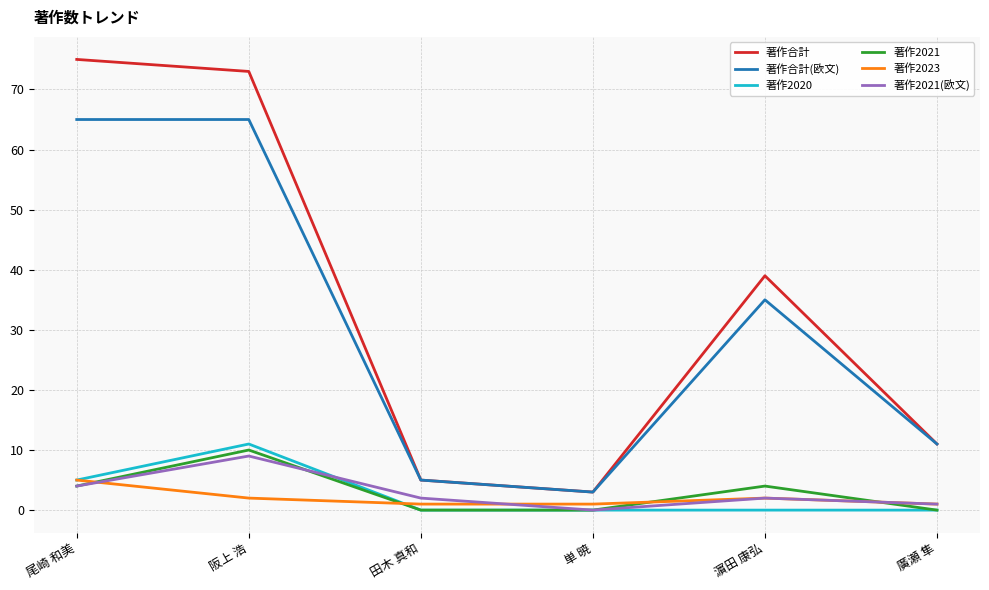

Reading right to left, list all the values displayed in this chart.

著作合計: 廣瀬 隼=11	濵田 康弘=39	単 暁=3	田木 真和=5	阪上 浩=73	尾崎 和美=75
著作合計(欧文): 廣瀬 隼=11	濵田 康弘=35	単 暁=3	田木 真和=5	阪上 浩=65	尾崎 和美=65
著作2020: 廣瀬 隼=0	濵田 康弘=0	単 暁=0	田木 真和=0	阪上 浩=11	尾崎 和美=5
著作2021: 廣瀬 隼=0	濵田 康弘=4	単 暁=0	田木 真和=0	阪上 浩=10	尾崎 和美=4
著作2023: 廣瀬 隼=1	濵田 康弘=2	単 暁=1	田木 真和=1	阪上 浩=2	尾崎 和美=5
著作2021(欧文): 廣瀬 隼=1	濵田 康弘=2	単 暁=0	田木 真和=2	阪上 浩=9	尾崎 和美=4